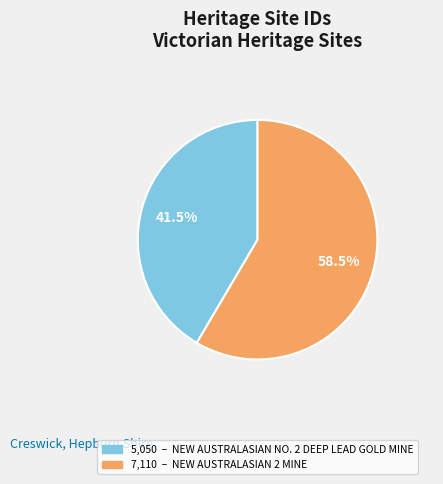

To the nearest percent, what is the difference between the largest and smallest slice percentages?

17%